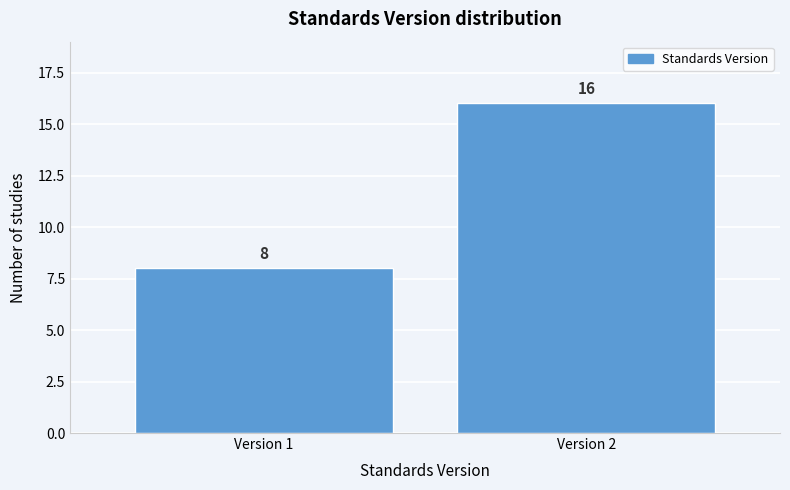

Reading left to right, what are all the values shown in this chart?

Version 1=8	Version 2=16